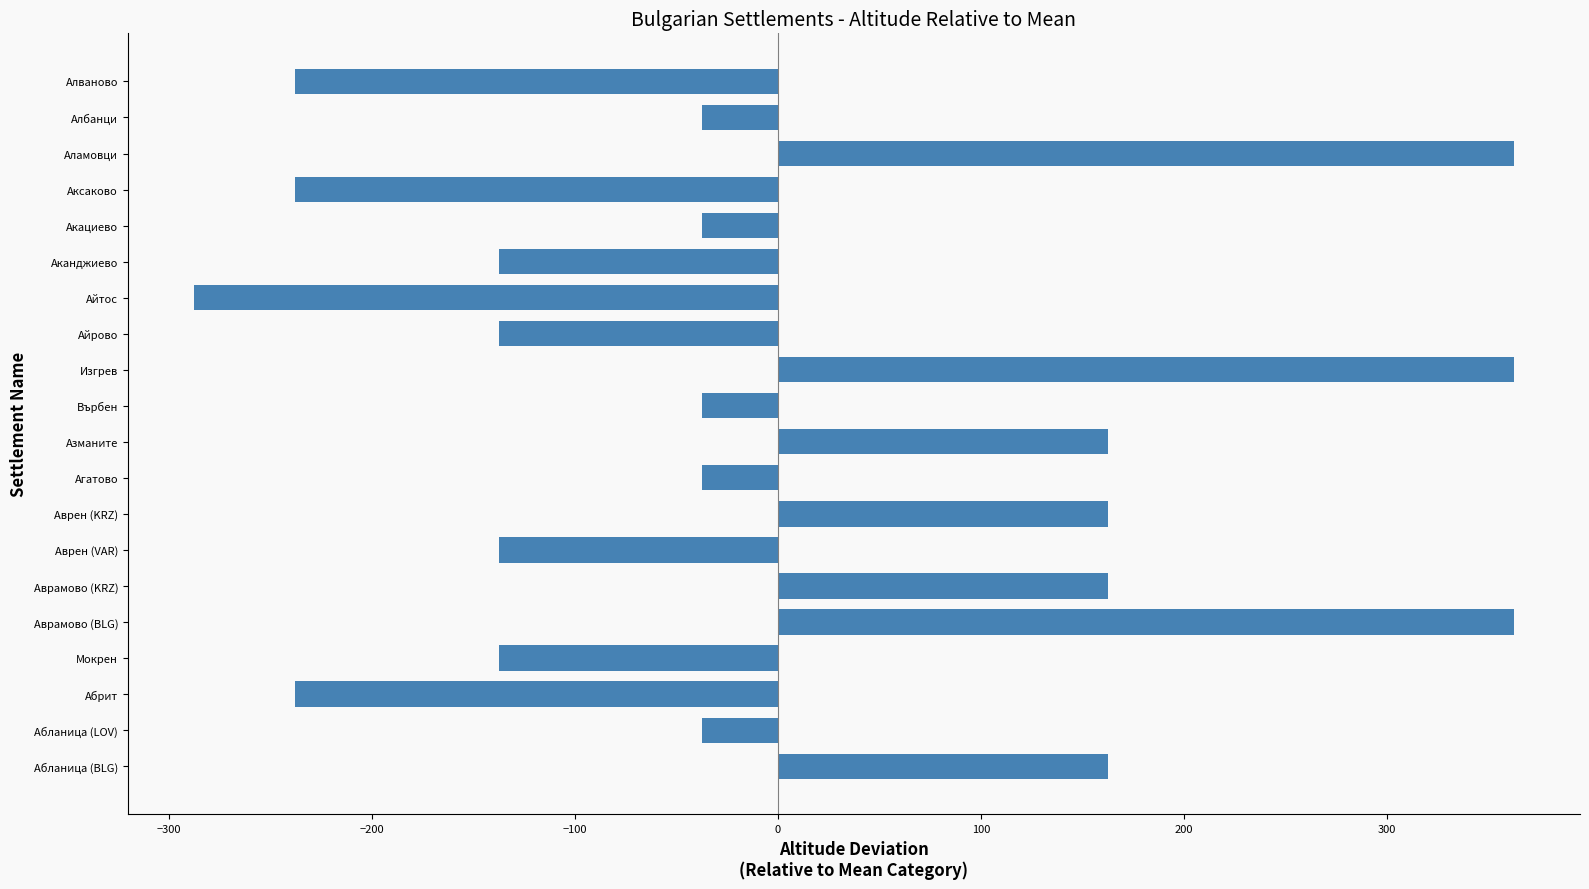

What is the smallest value displayed?

-287.5